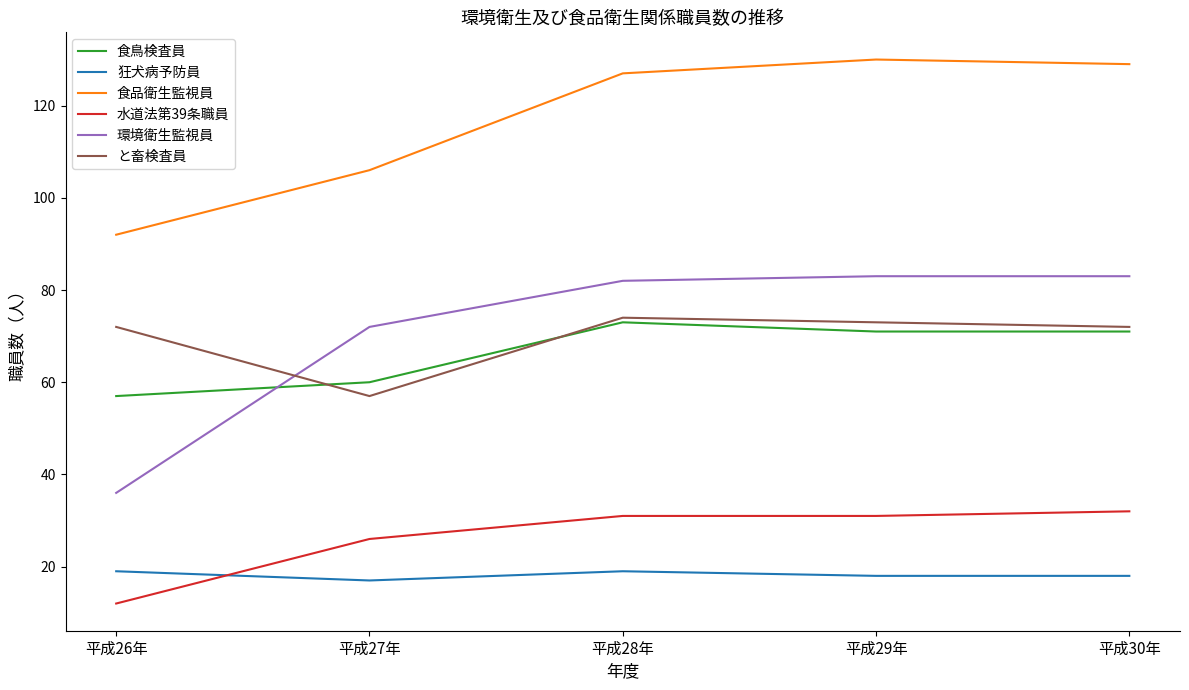

Which series has the largest total across all categories?

食品衛生監視員